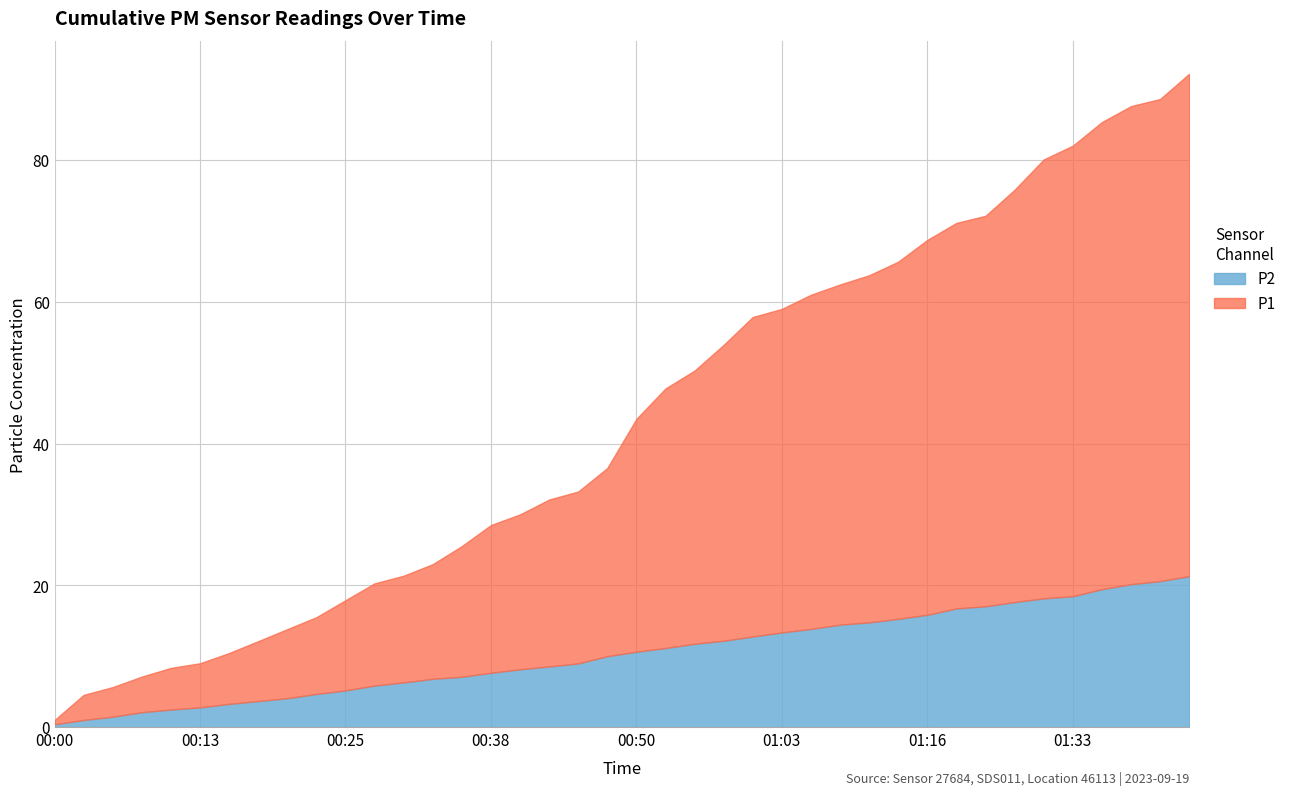

What is the label of the 19th point from the left?

00:45